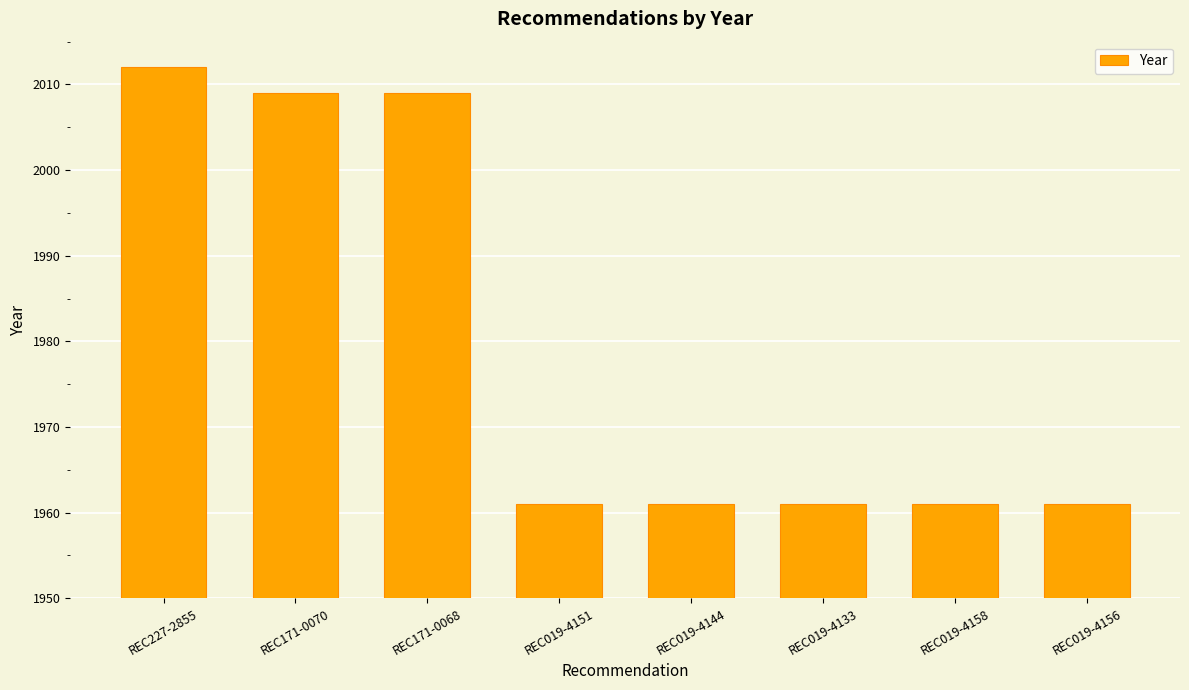

What is the change in value from REC171-0070 to REC019-4133?

-48